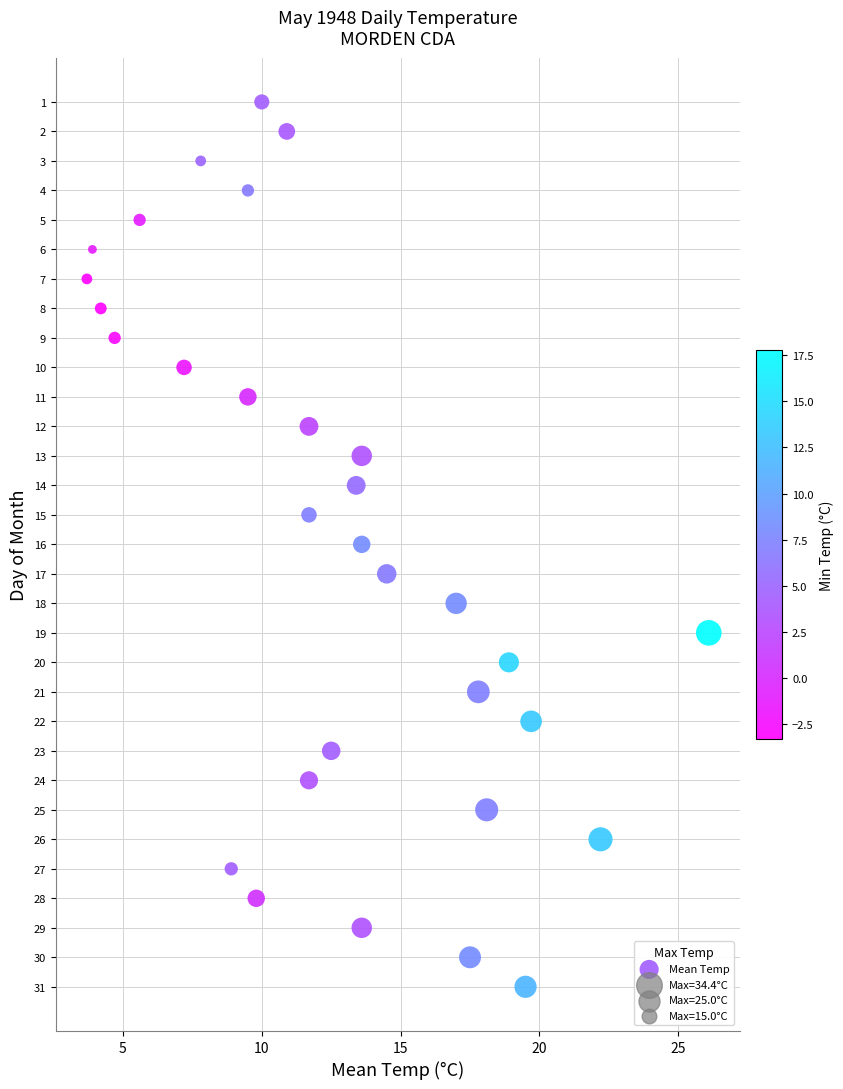

What is the range of Y values (max minus min)?

30